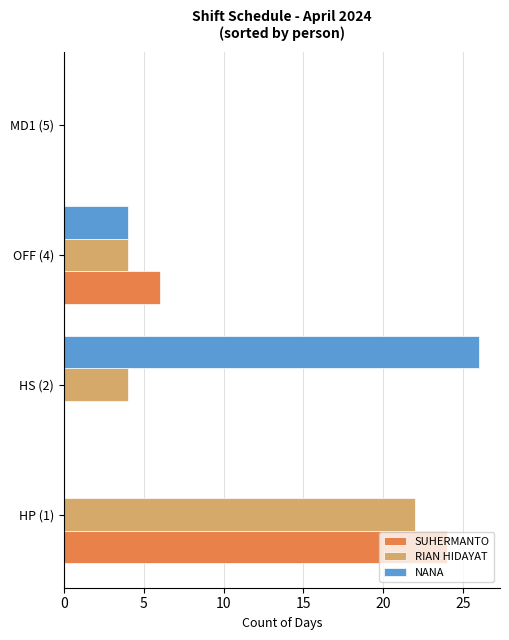

What is the average value of the NANA series?

8